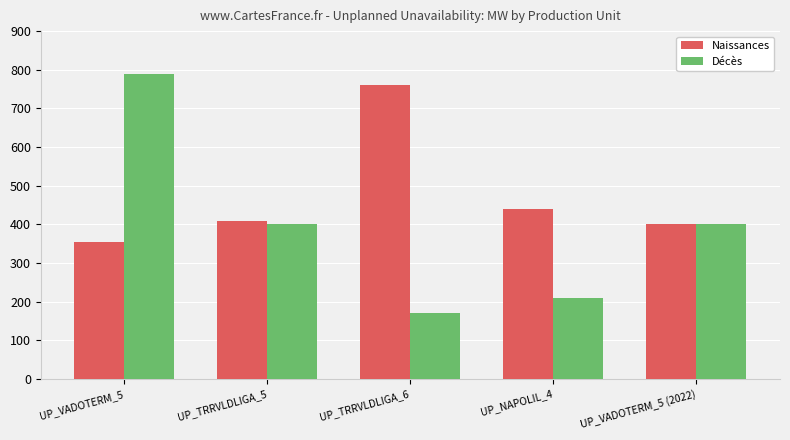

At which category is the sum across all series the highest?

UP_VADOTERM_5